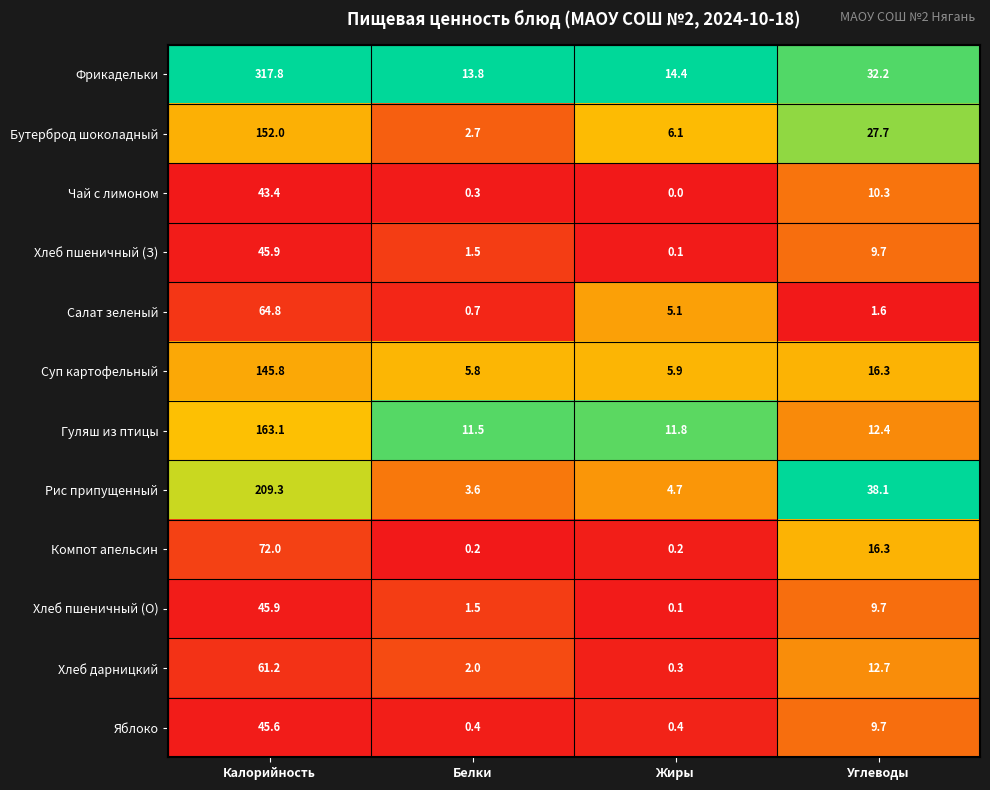

At which label does Фрикадельки reach its peak?

Калорийность